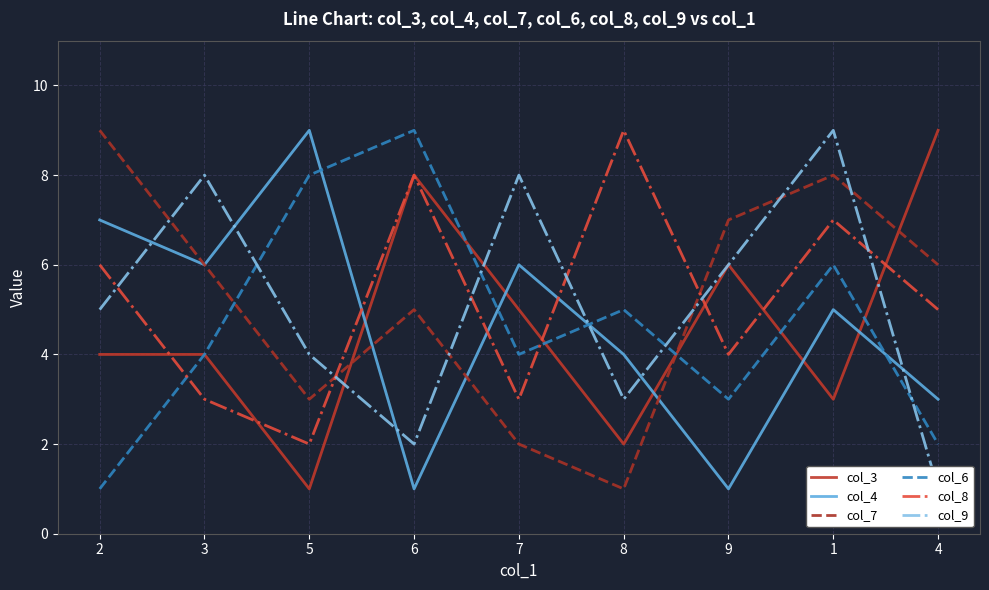

What is the label of the 6th point from the right?

6